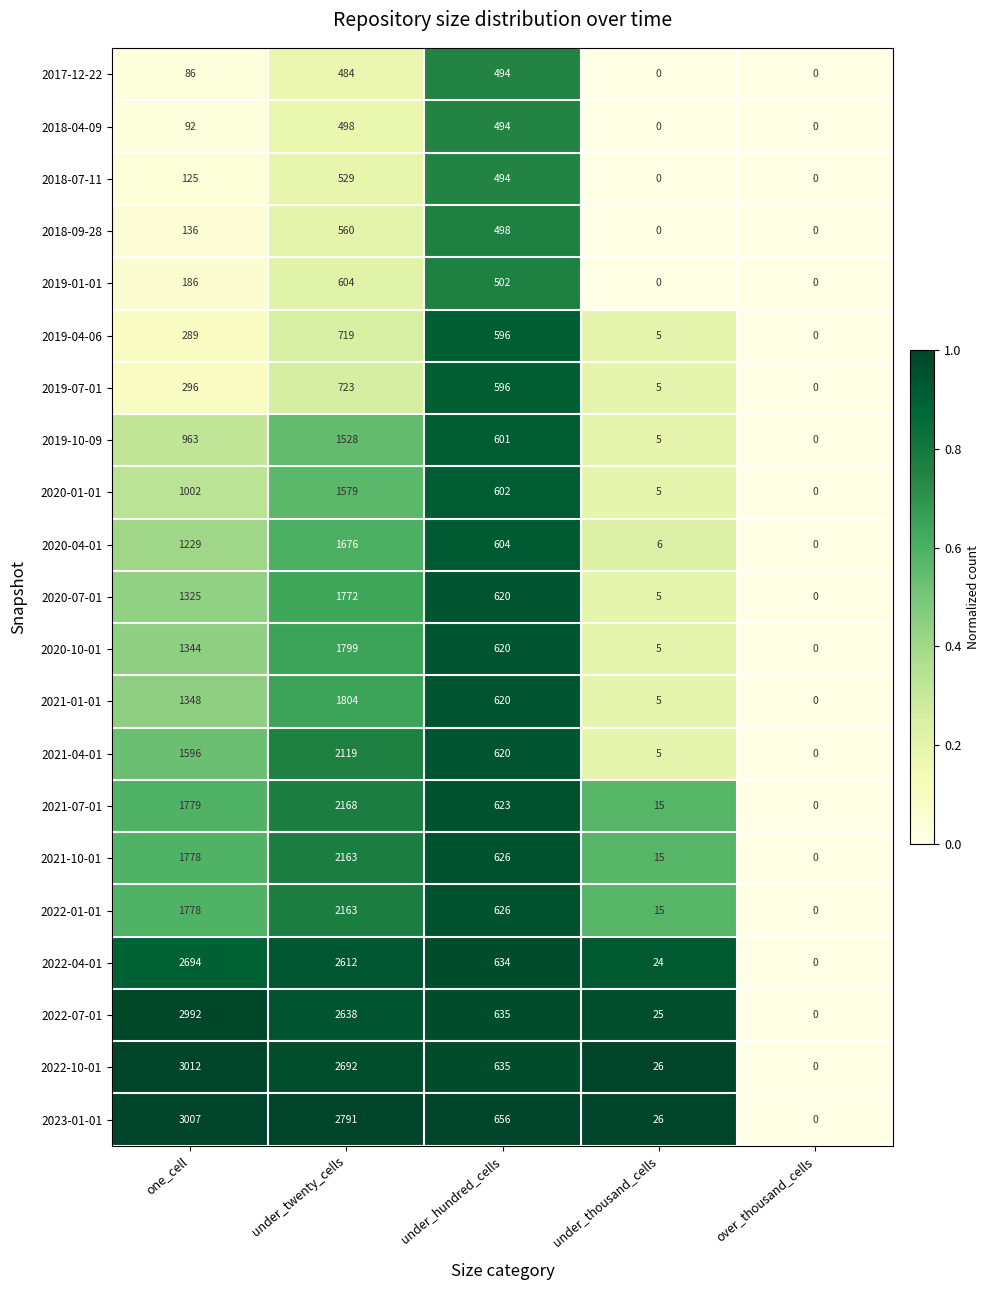

At which label is 2019-01-01 closest to 302?

one_cell